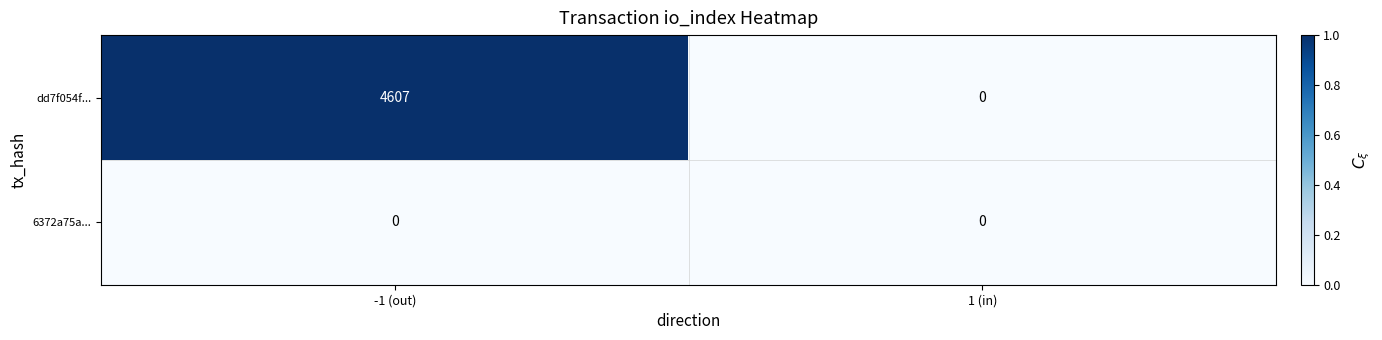

Reading left to right, transcribe all the data shown in this chart.

dd7f054f...: -1 (out)=4607	1 (in)=0
6372a75a...: -1 (out)=0	1 (in)=0